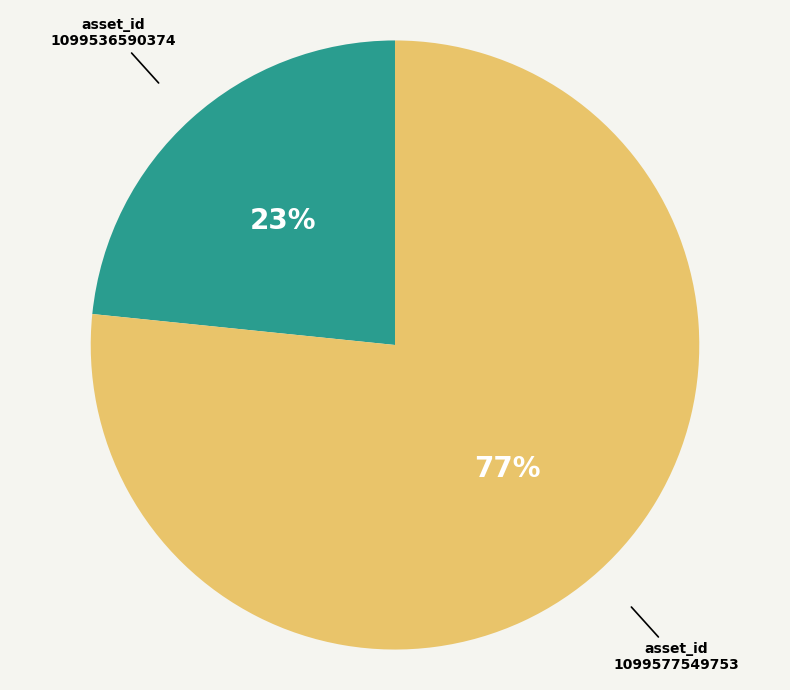

What percentage is the 1099536590374 slice, to the nearest percent?

23%